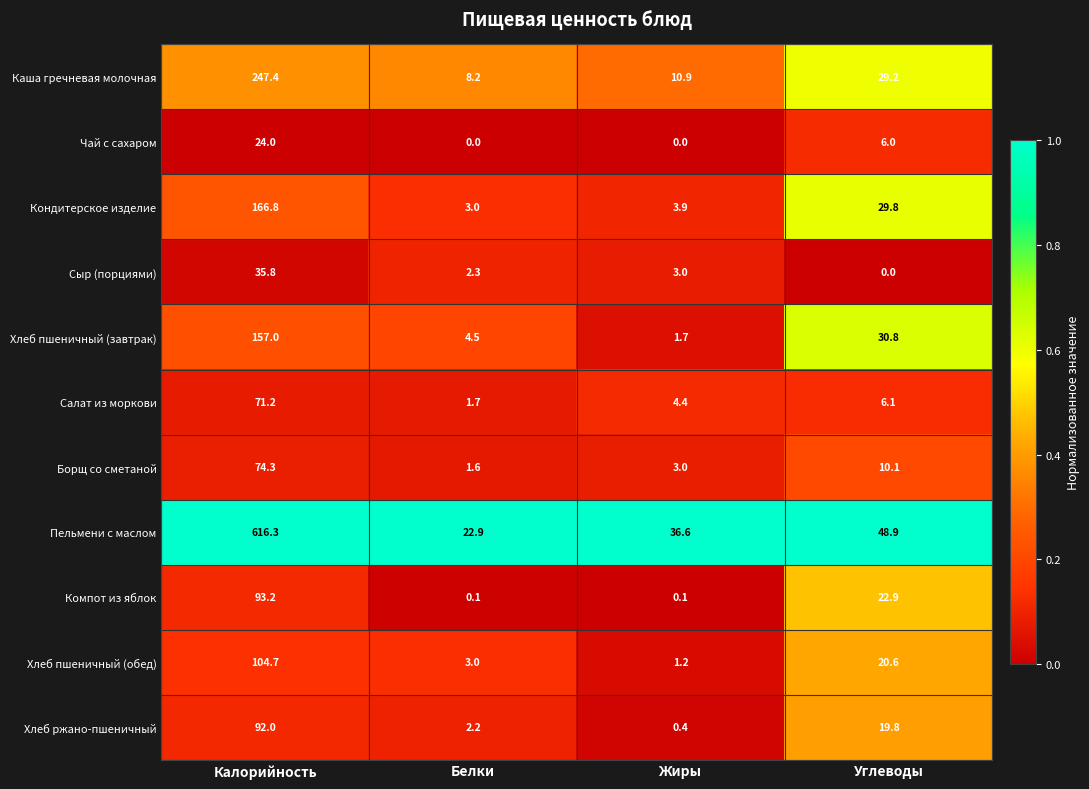

At which category is the sum across all series the highest?

Калорийность